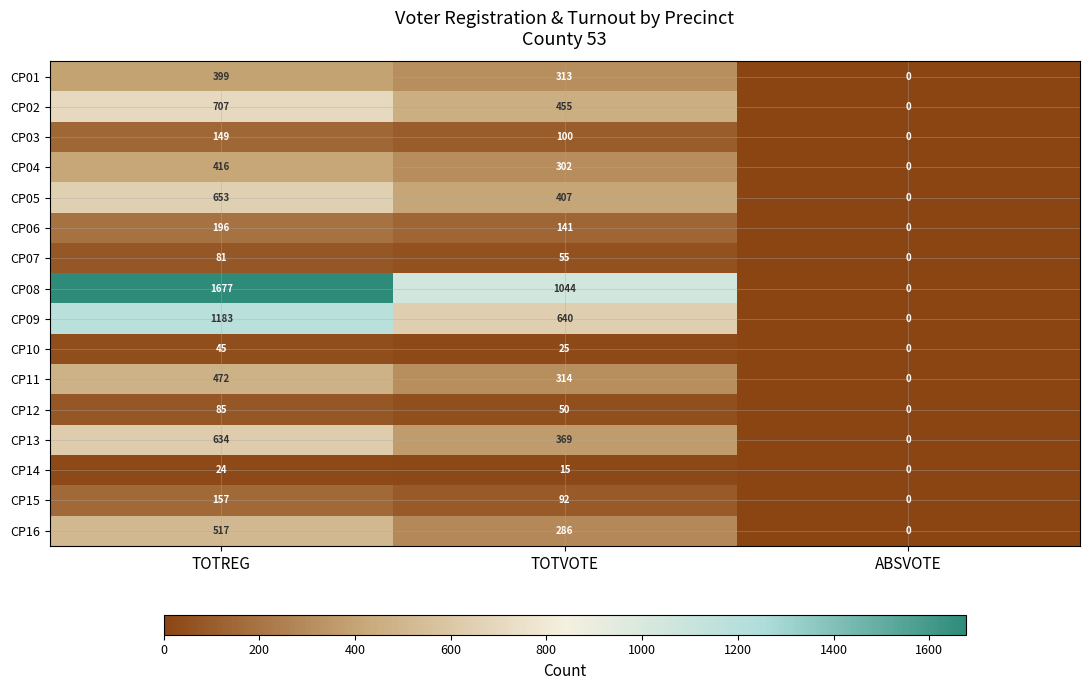

Count the CP11 values in the range 0 to 472.

3